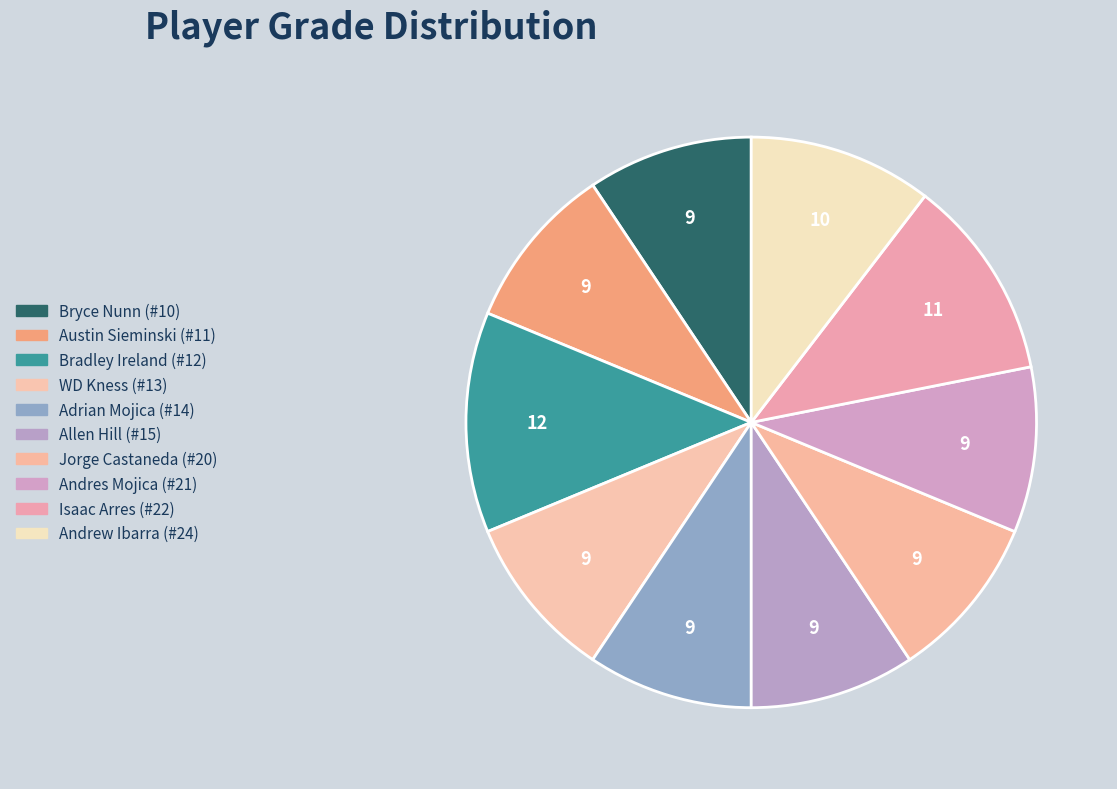

What percentage is the Andres Mojica (#21) slice, to the nearest percent?

9%